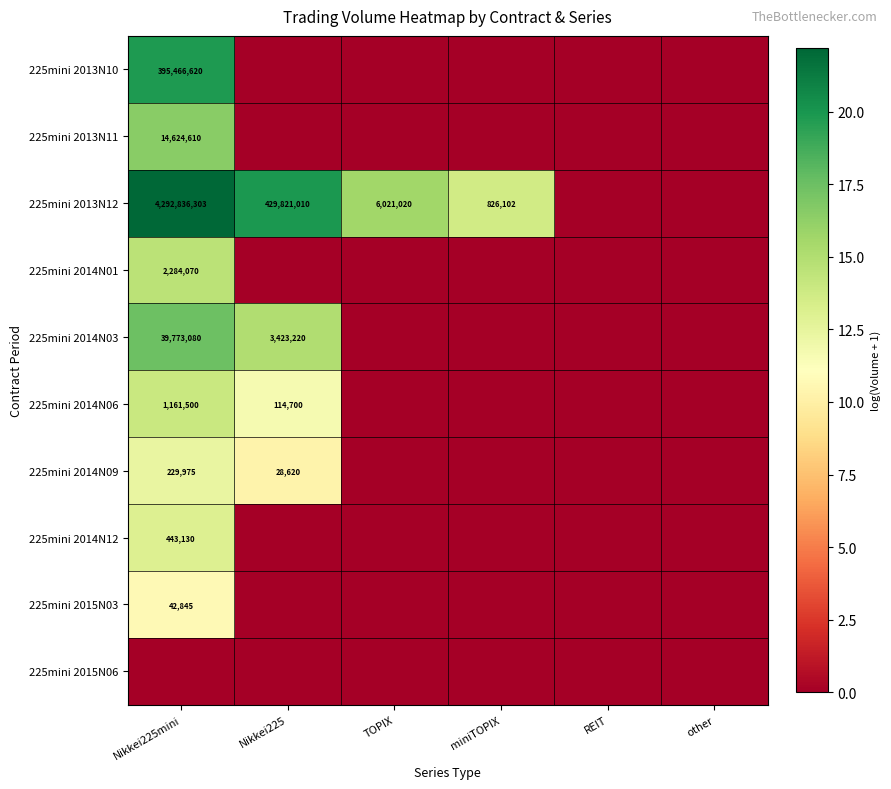

The 225mini 2014N09 series shows 229975 at Nikkei225mini. True or false?

True